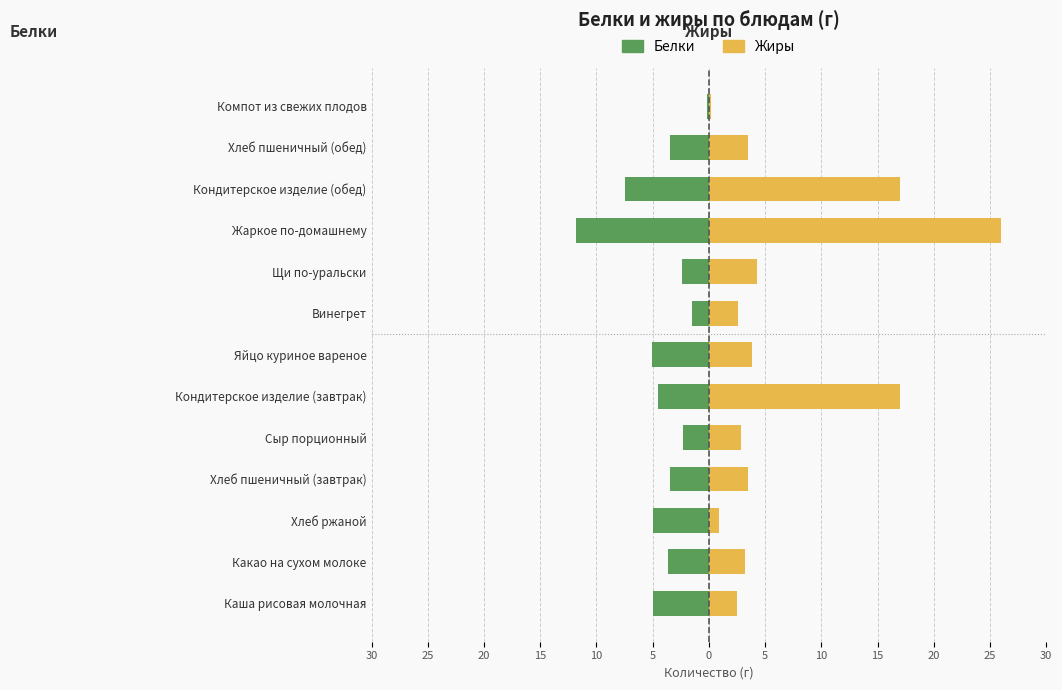

True or false: Жиры has a value of 22.4 at Кондитерское изделие (завтрак).

False